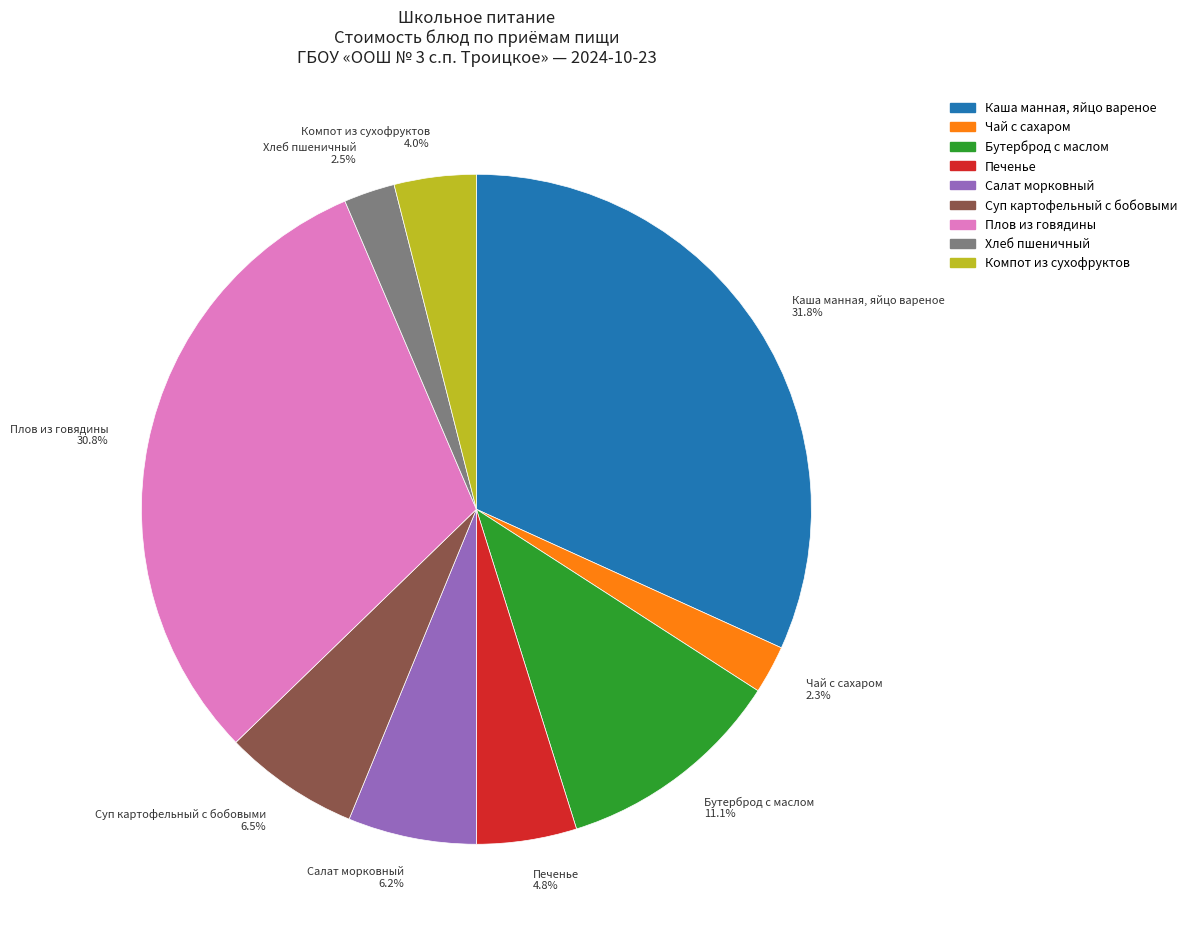

Does Хлеб пшеничный account for over 50% of the chart?

No